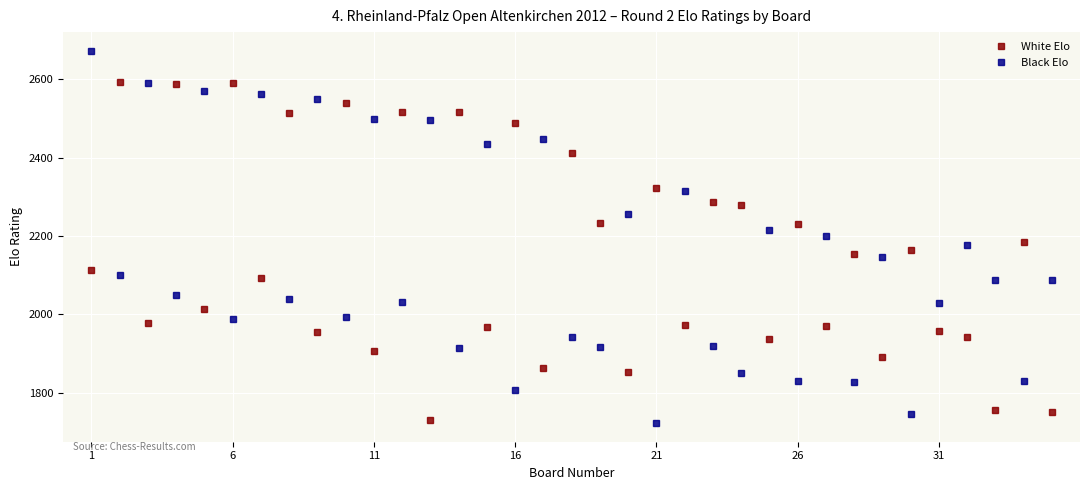

What is the value of the Black Elo point at the 16th from the left?

1807